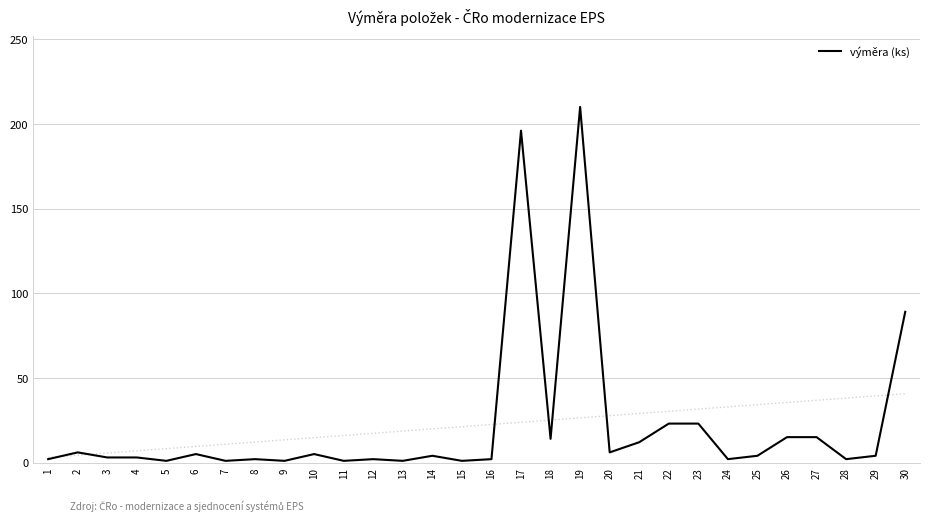

What is the difference between the second highest and second lowest values?

195